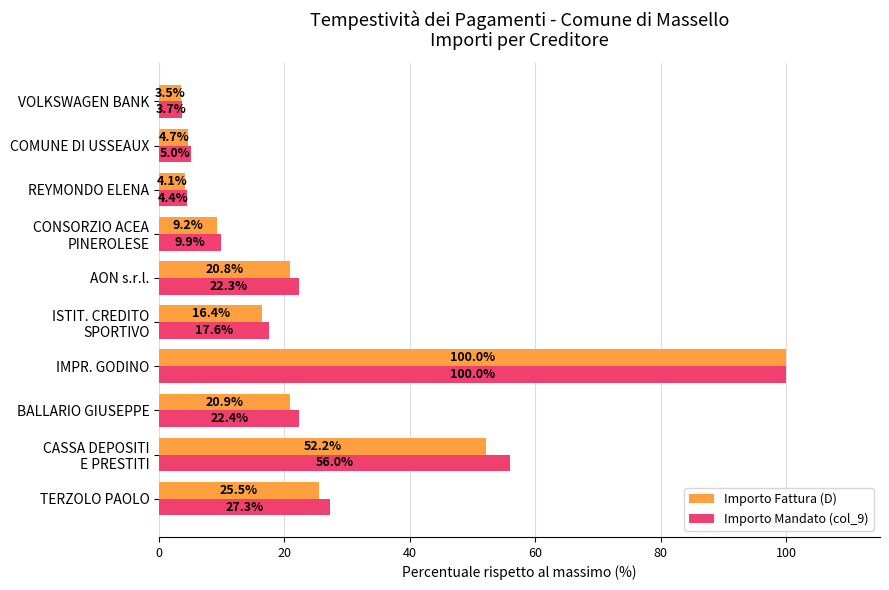

What is the smallest value displayed?

3.5